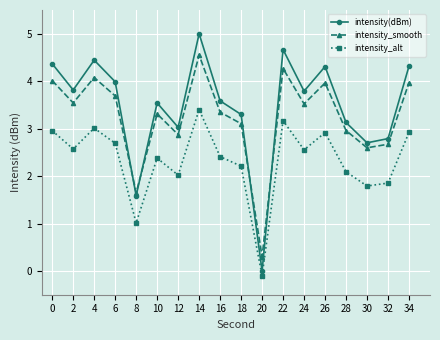

True or false: intensity_alt has a value of 2.7 at 6.

True